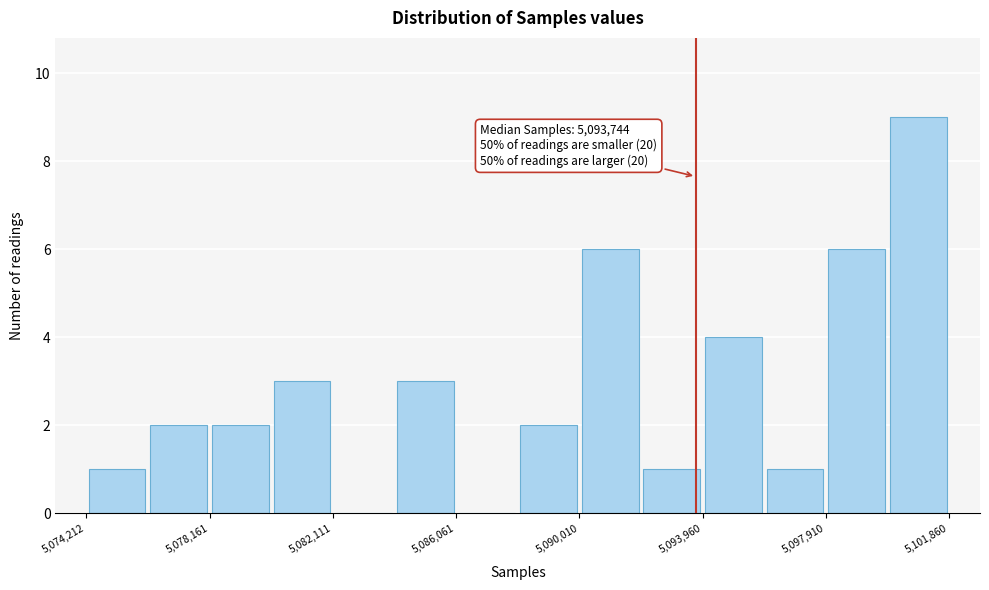

Read against the x-axis, roughly where is the centre of the tallest bar?

5101000